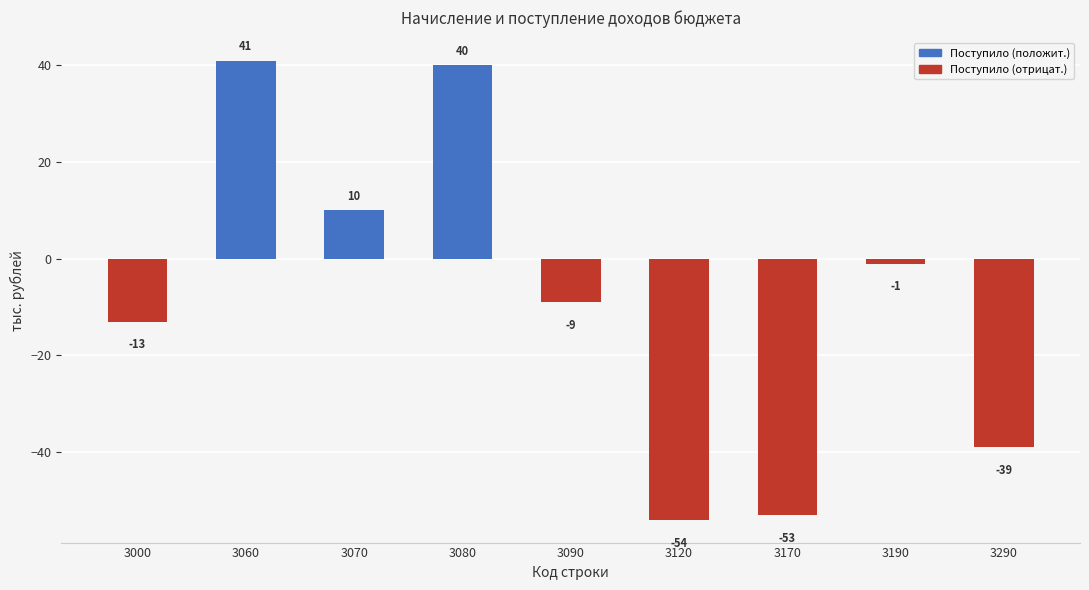

Rank the categories by value from lowest to highest.

3120, 3170, 3290, 3000, 3090, 3190, 3070, 3080, 3060